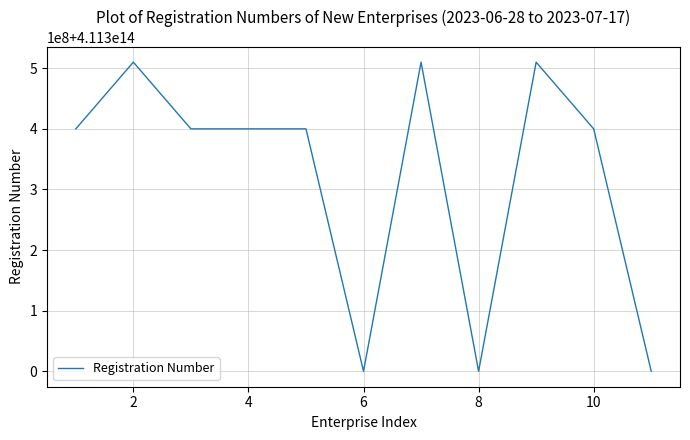

How many points are lower than both their immediate neighbors (excluding endpoints)?

3